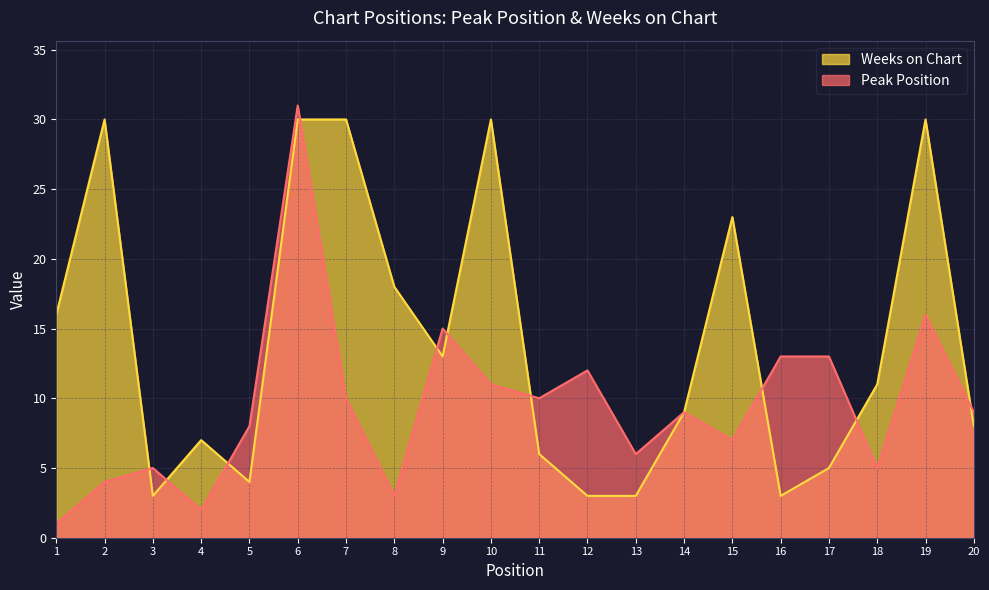

How many values in the Weeks on Chart series exceed 11?

9